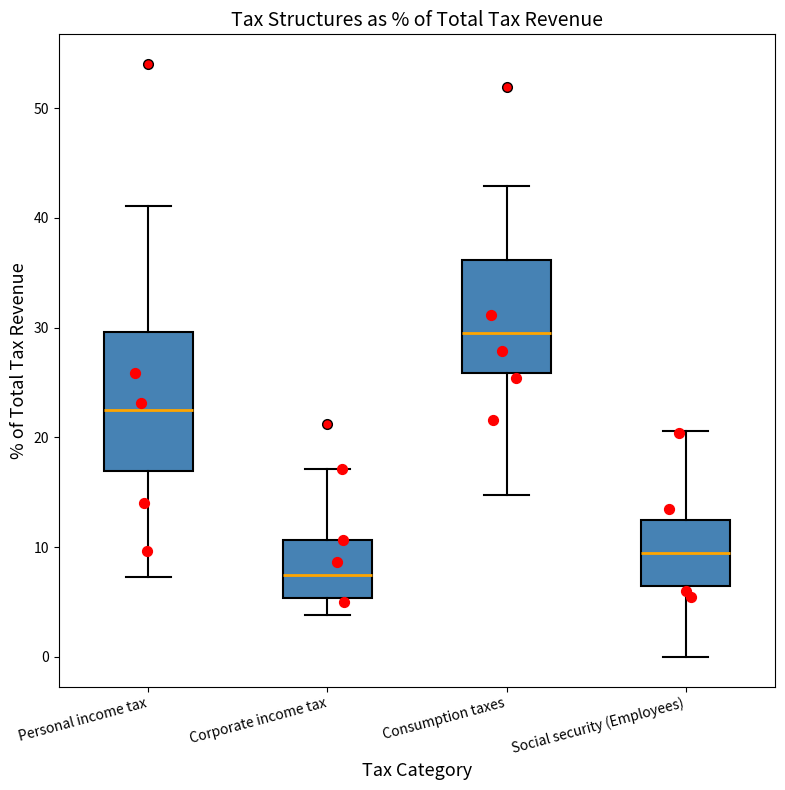

Reading left to right, transcribe this box plot: for each box, give where its median line is, the range the box spans, and where its two whiskers end, as read against the y-axis. The values are not printed on the chart, so give them approximately, as read against the axis.

Personal income tax: median 22, box 17 to 30, whiskers 7 to 41
Corporate income tax: median 7, box 5 to 11, whiskers 4 to 17
Consumption taxes: median 30, box 26 to 36, whiskers 15 to 43
Social security (Employees): median 10, box 6 to 12, whiskers 0 to 21